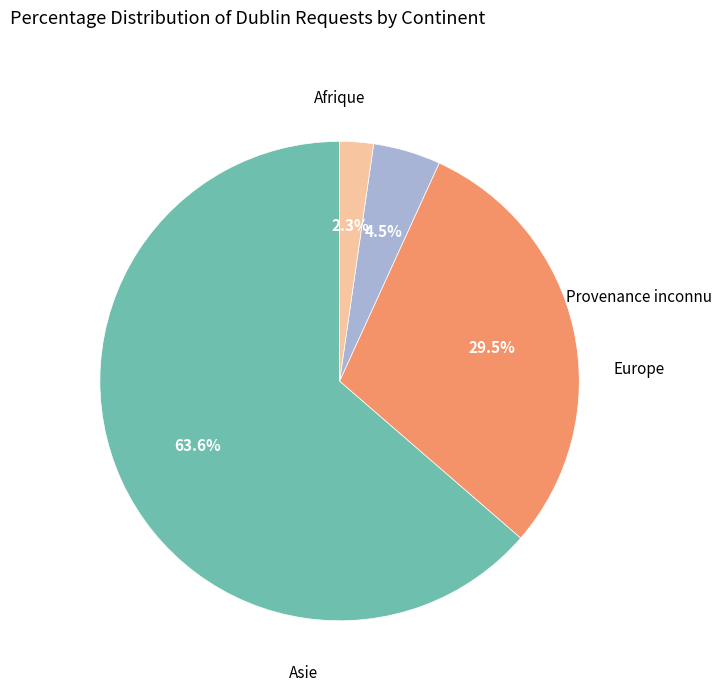

Does any single category account for the majority?

Yes